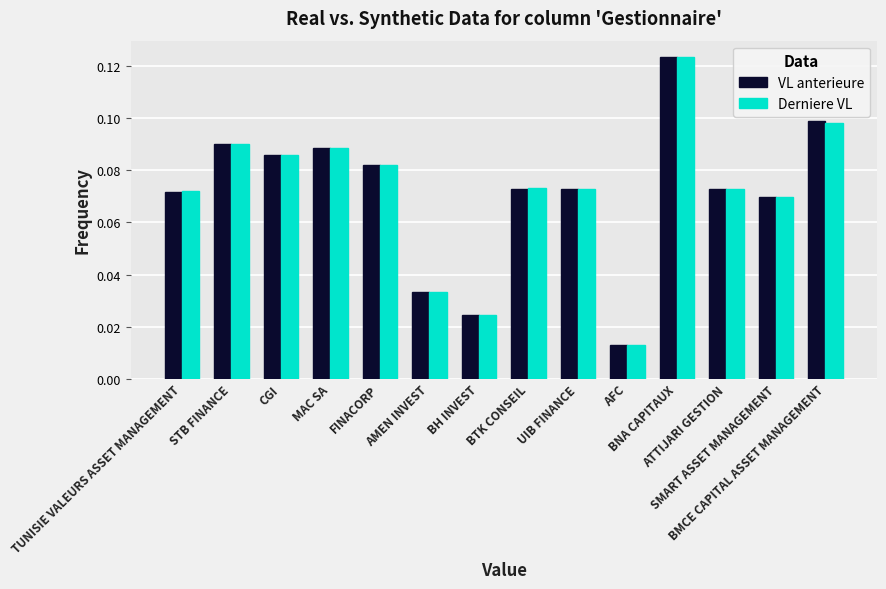

At which category is the sum across all series the highest?

BNA CAPITAUX